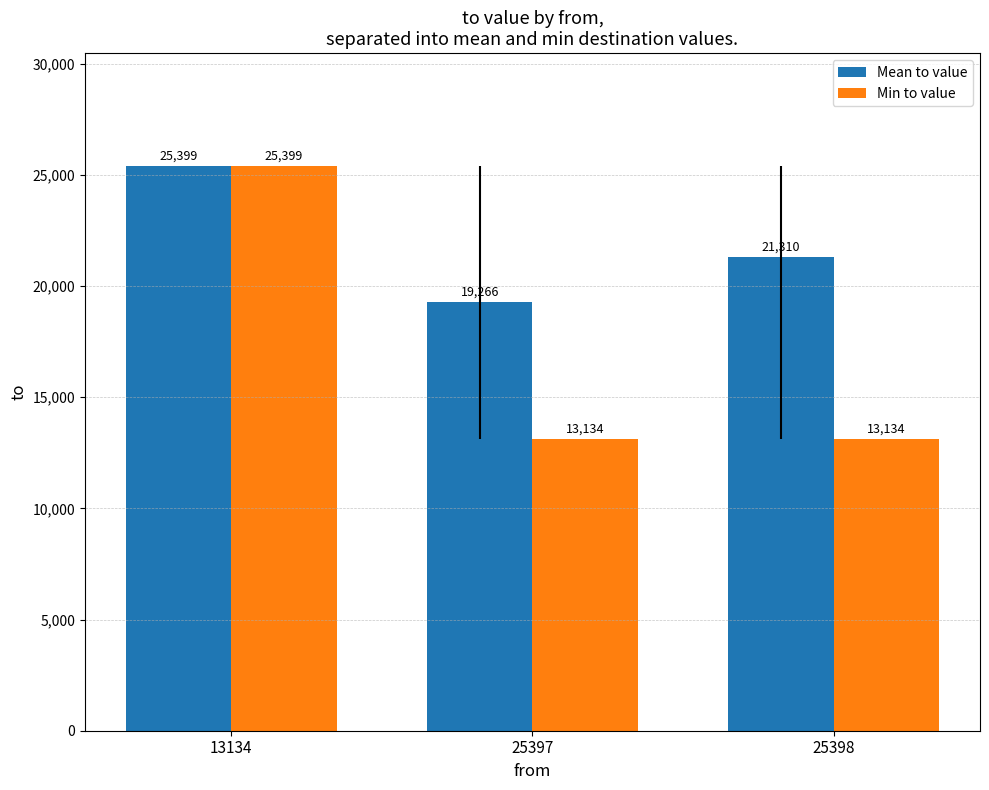

List the series in order of their overall mean, highest first.

Mean to value, Min to value